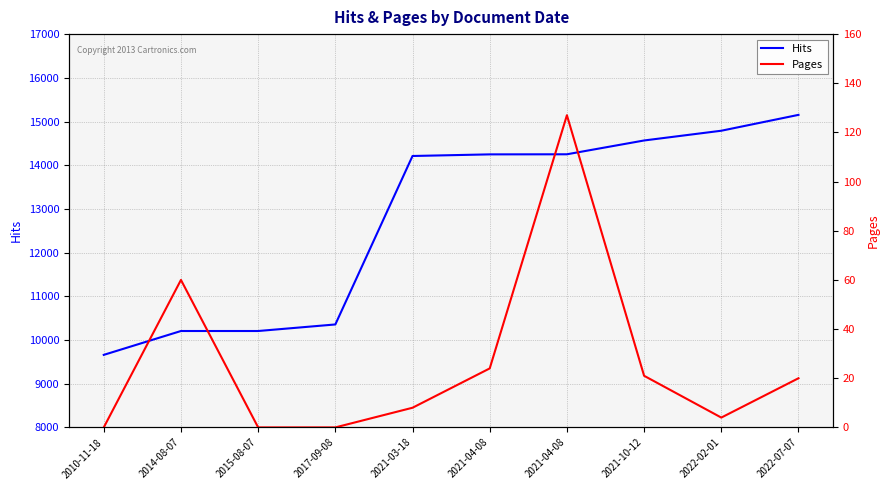

At which category is the sum across all series the highest?

2022-07-07